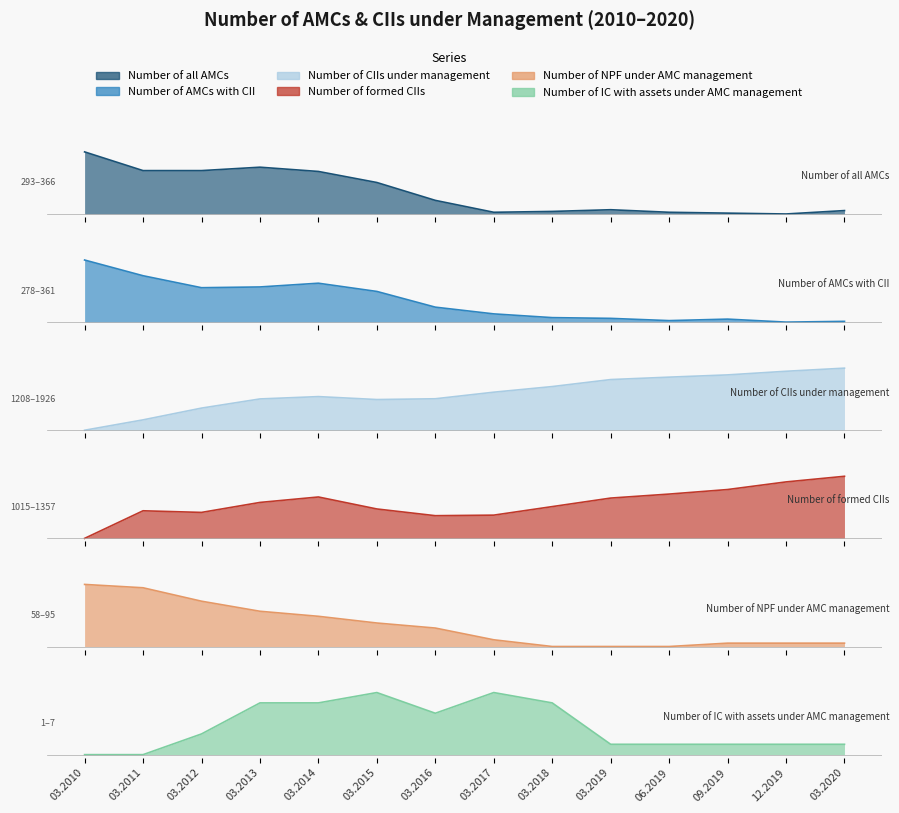

What are all the series names shown in the legend?

Number of all AMCs, Number of AMCs with CII, Number of CIIs under management, Number of formed CIIs, Number of NPF under AMC management, Number of IC with assets under AMC management